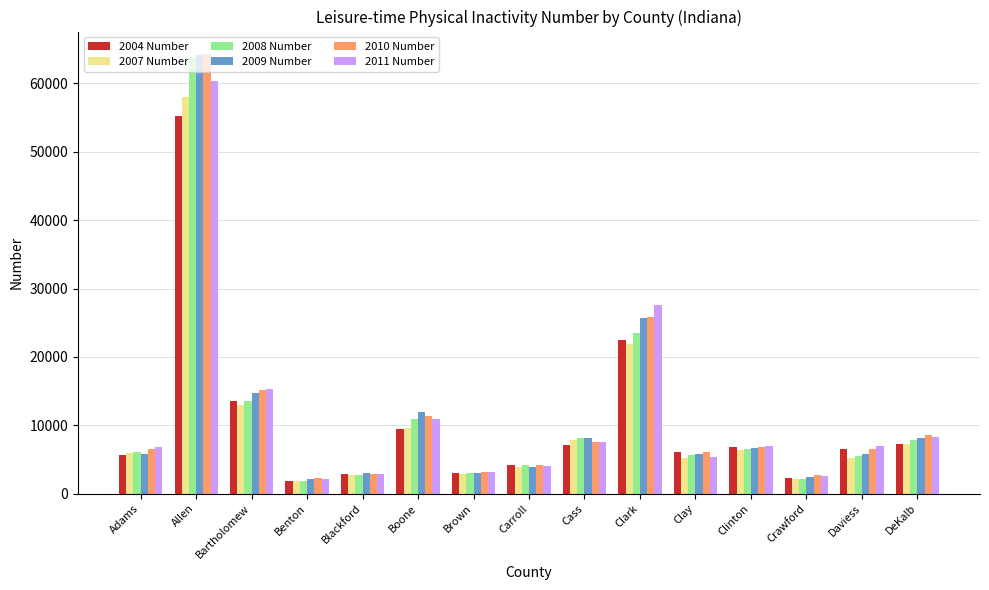

Which series changed the most between Bartholomew and Clinton?

2010 Number